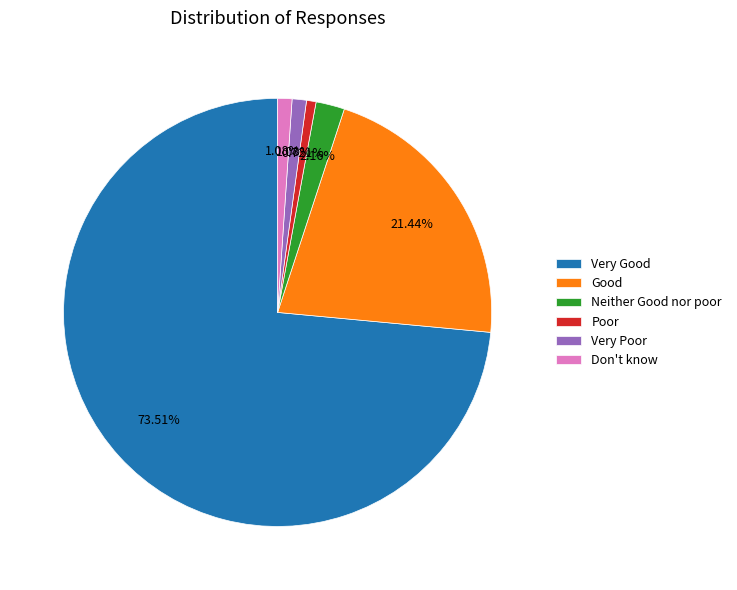

Combined, do Poor and Neither Good nor poor account for over 50%?

No